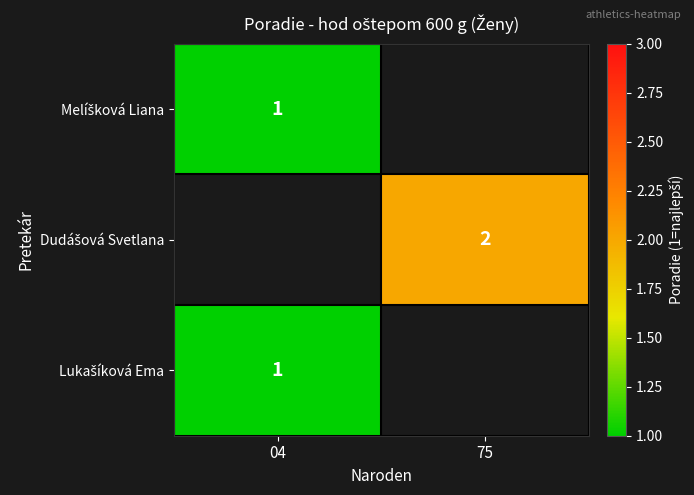

Is the value of Lukašíková Ema at 04 greater than the value of Melíšková Liana at 04?

No